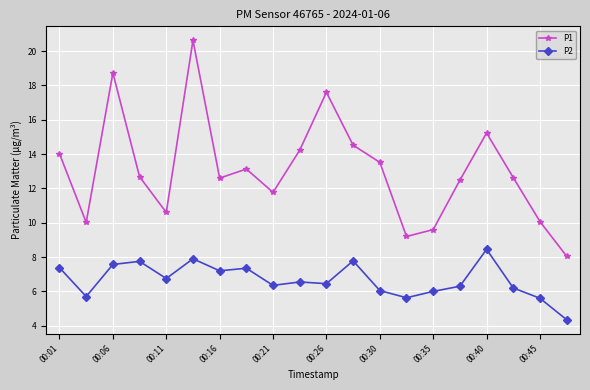

What is the lowest value of the P1 series?

8.1